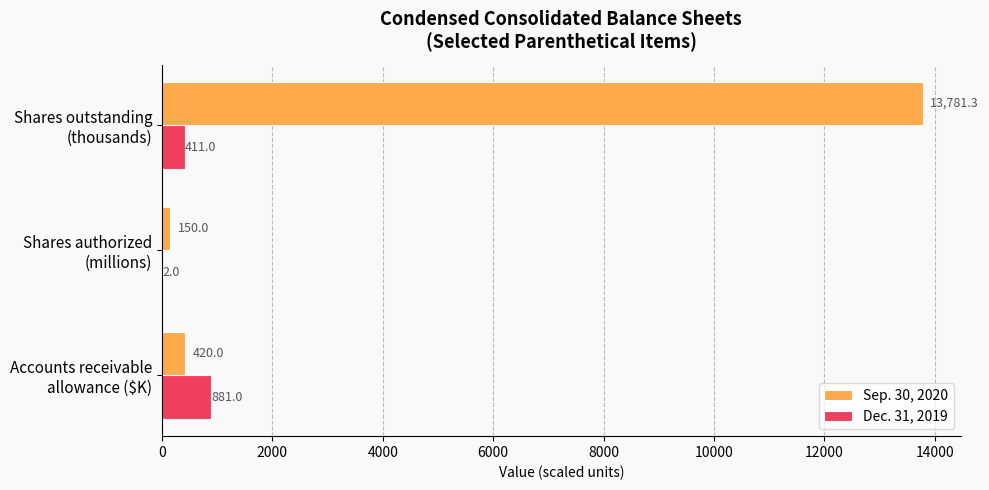

What is the maximum value for Dec. 31, 2019?

881.0